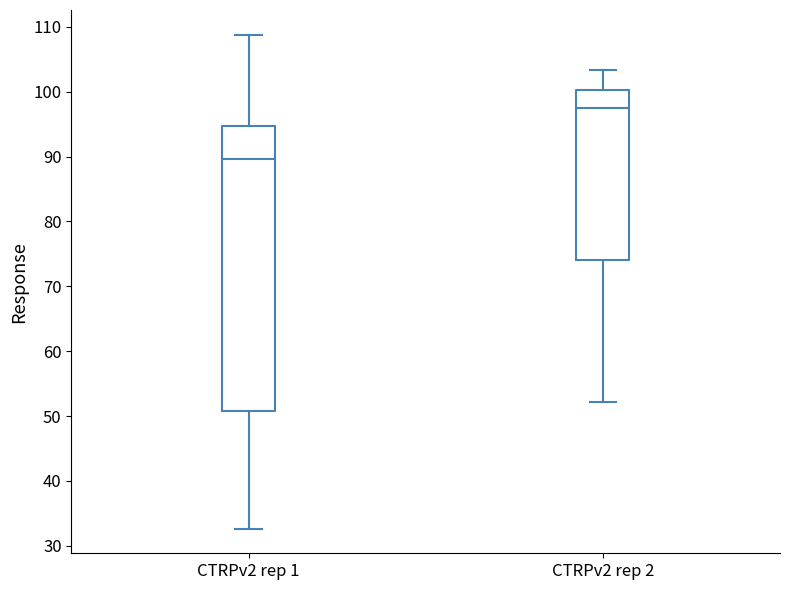

Reading left to right, read every box against the y-axis: the position of its median line, the range the box covers, and the ends of its whiskers. The values are not printed on the chart, so give them approximately, as read against the axis.

CTRPv2 rep 1: median 90, box 51 to 95, whiskers 33 to 109
CTRPv2 rep 2: median 98, box 74 to 100, whiskers 52 to 103